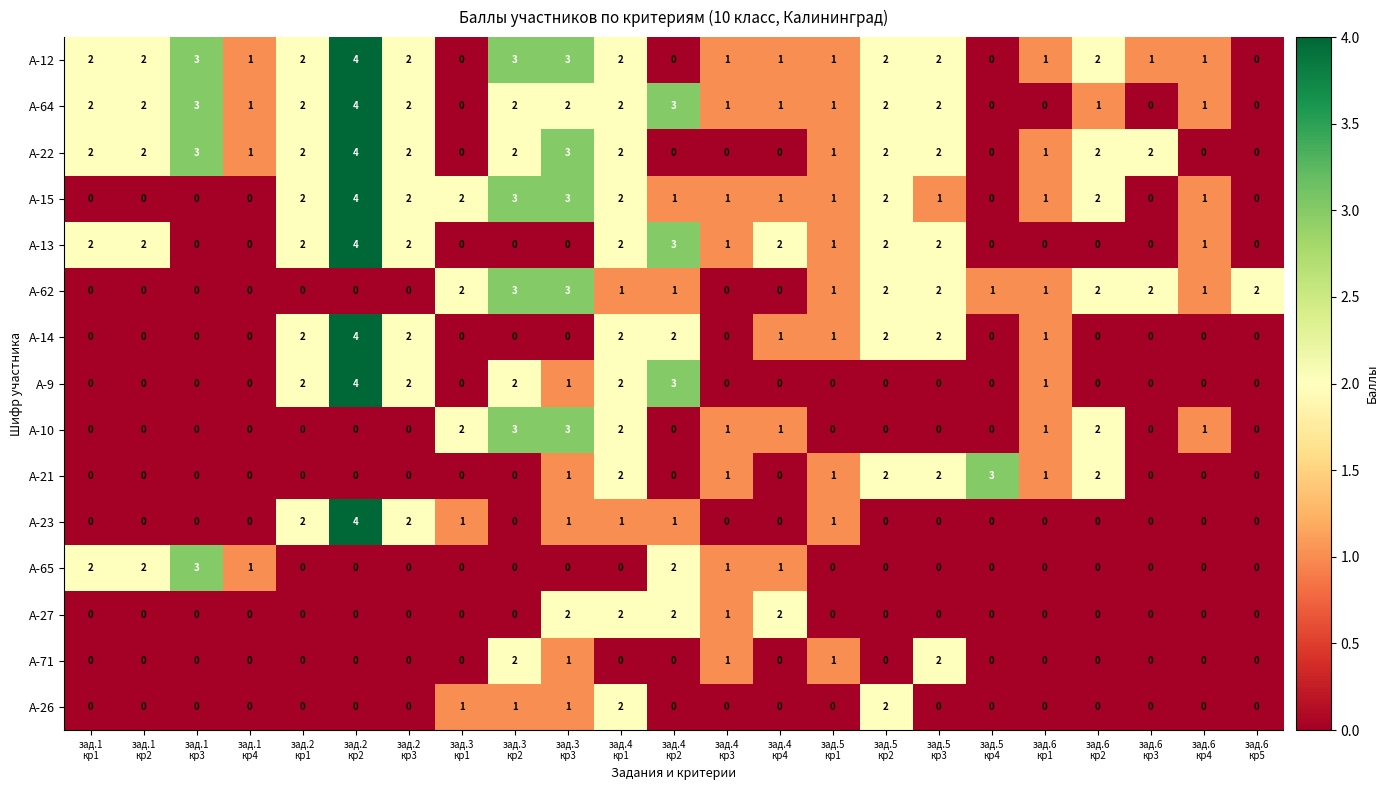

Which series has the largest total across all categories?

А-12